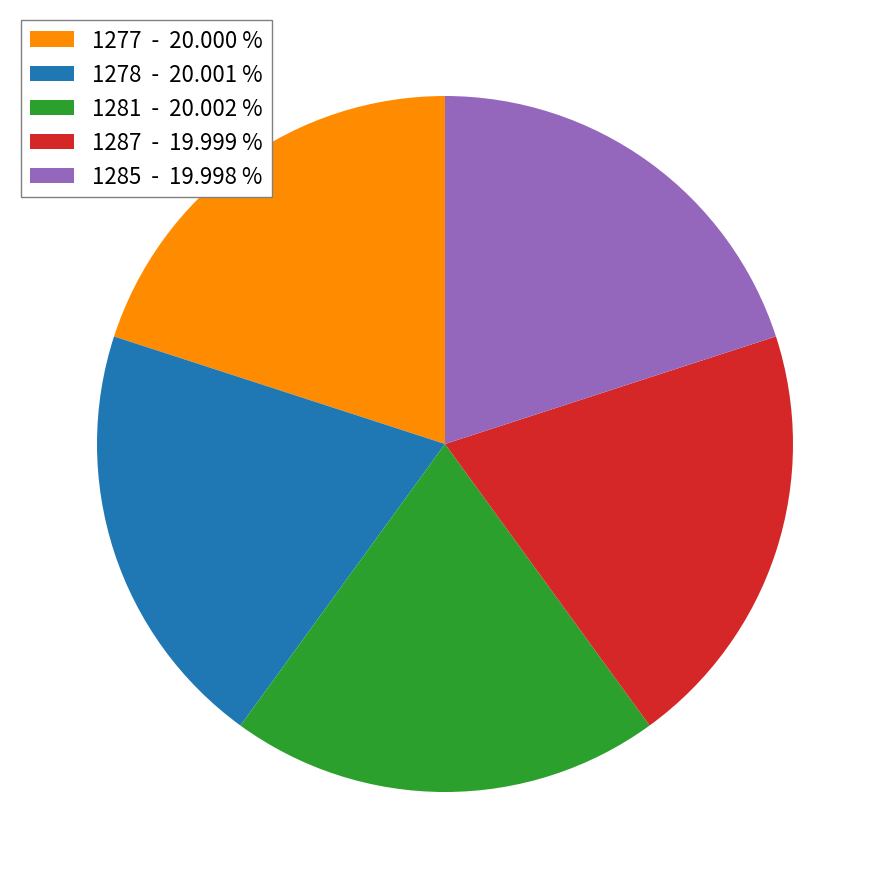

Is there any slice that represents more than half of the pie?

No